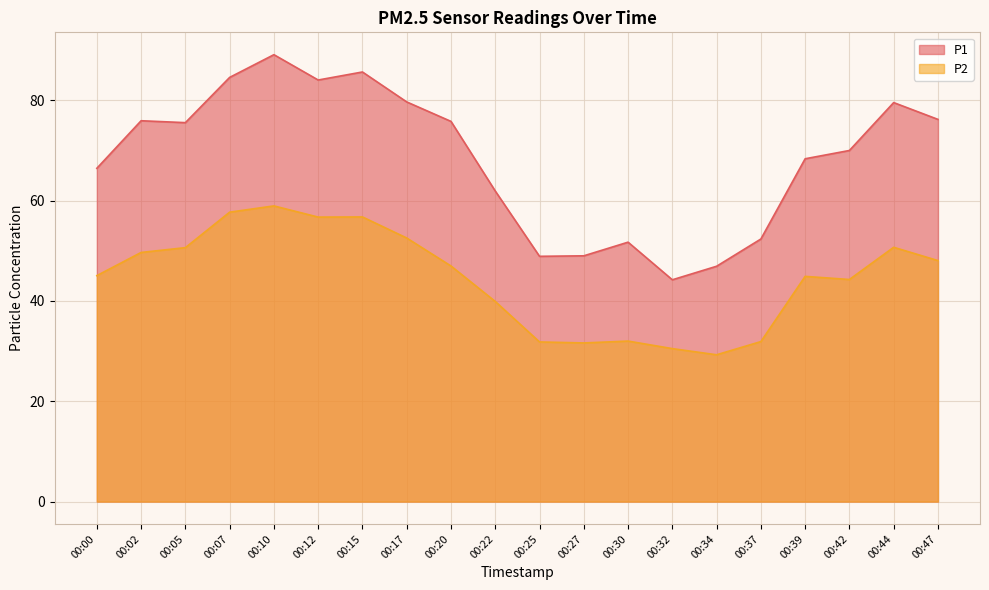

What are all the series names shown in the legend?

P1, P2